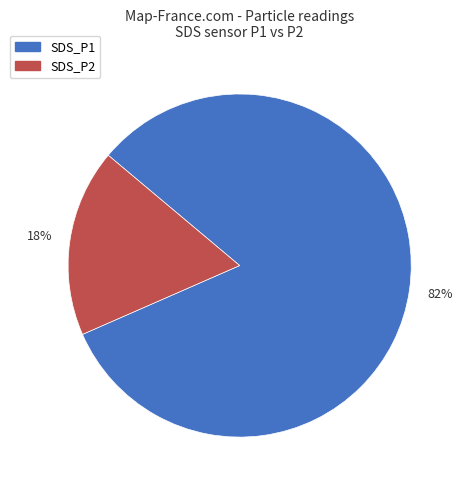

To the nearest percent, what is the difference between the largest and smallest slice percentages?

64%